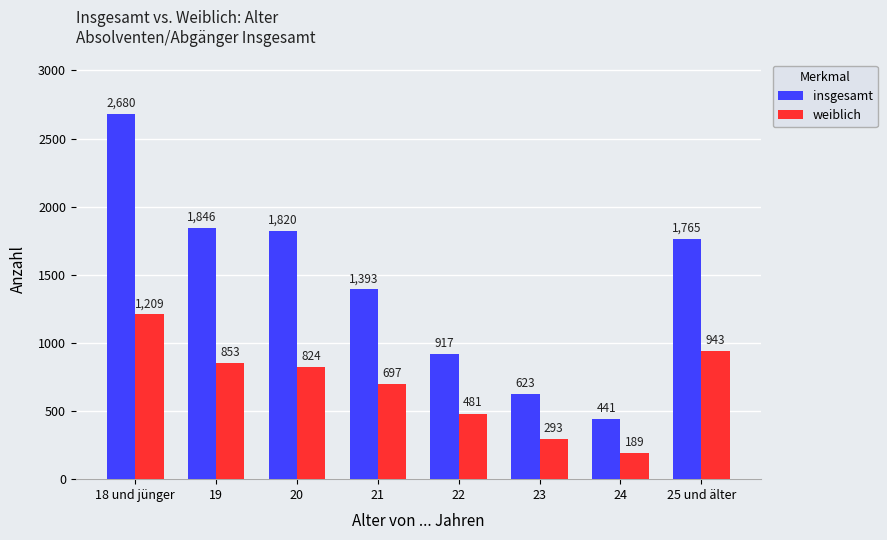

Rank the series by their average value, from highest to lowest.

insgesamt, weiblich